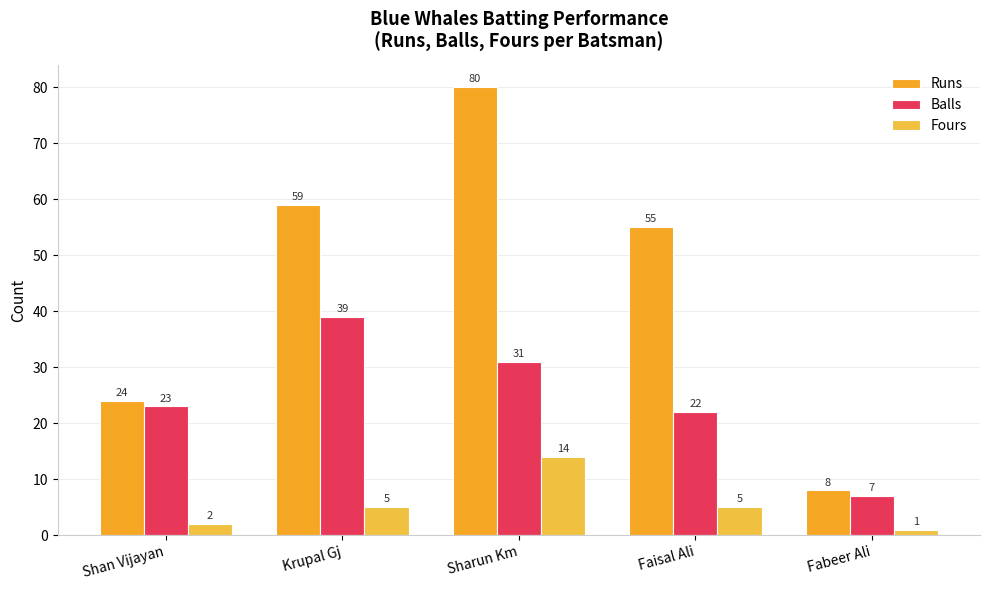

What is the spread (max minus min) of values at Shan Vijayan?

22